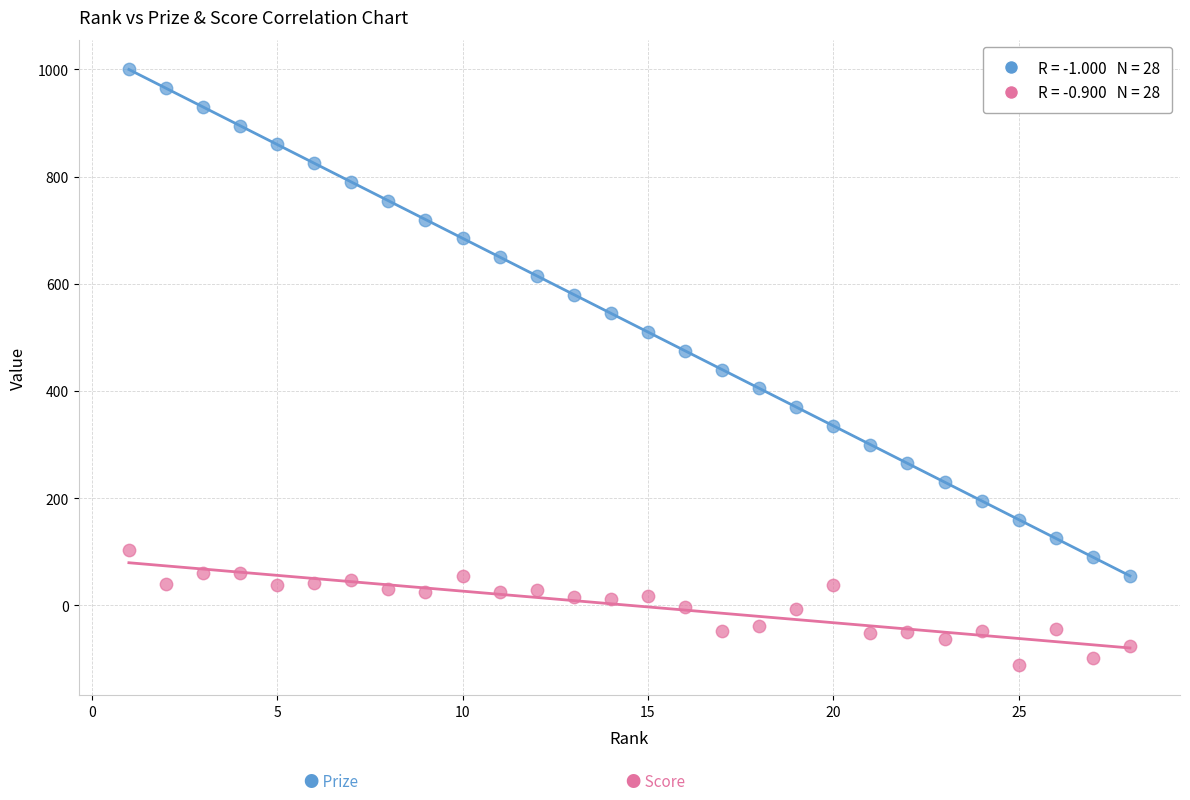

Across all data points, what is the range of Y values (max minus min)?

1112